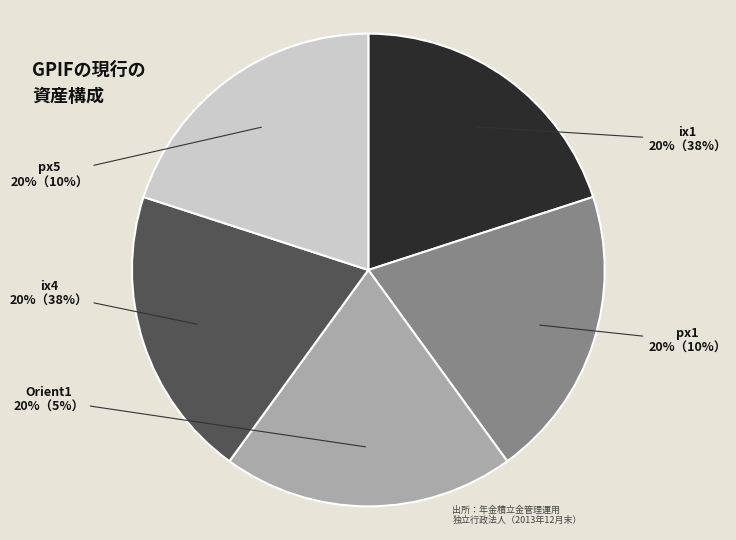

Is there a majority slice in this chart?

No